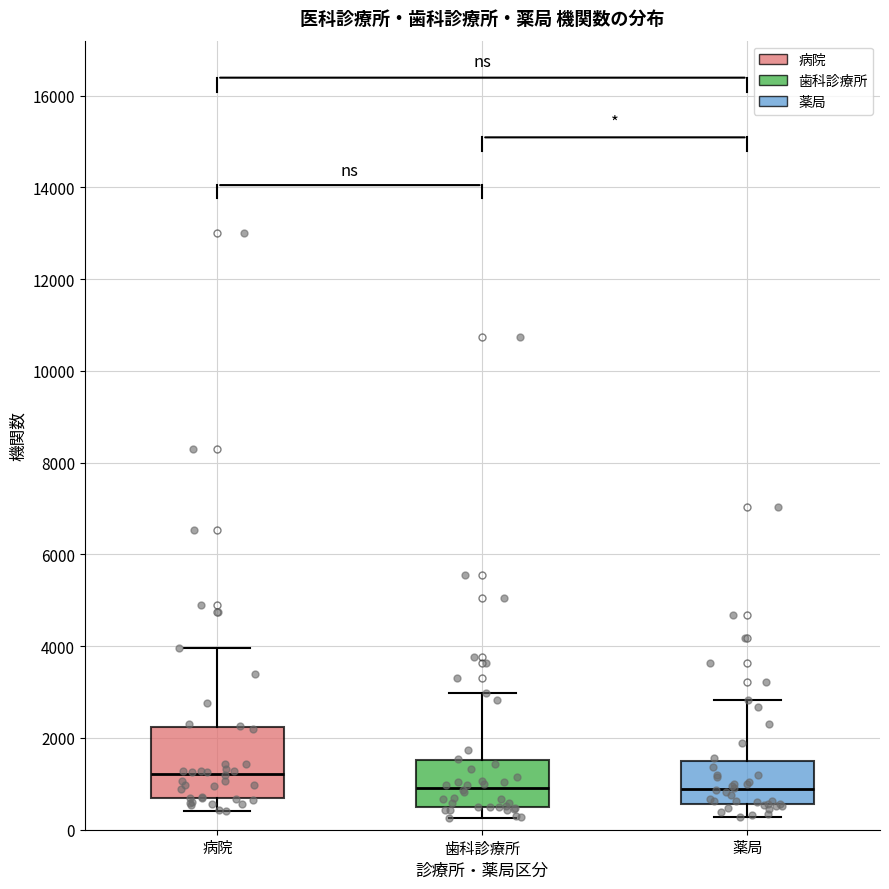

Where does the upper whisker of the box for 歯科診療所 end on the y-axis? The values are not printed on the chart, so give them approximately, as read against the axis.

3000